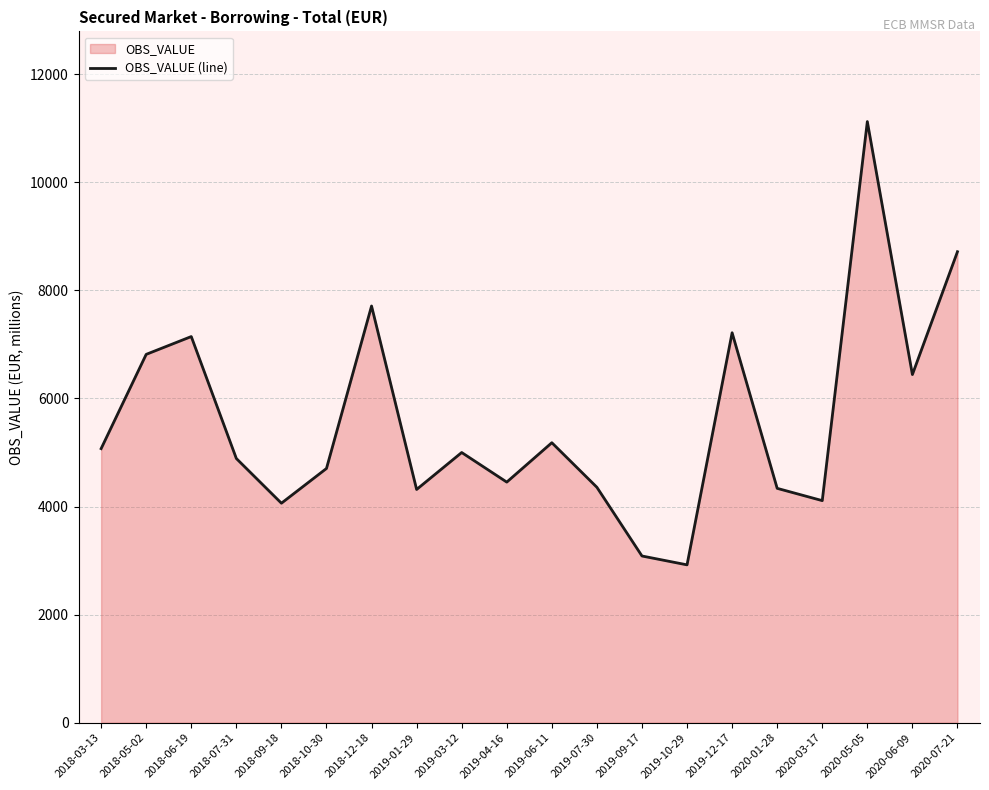

The value at 2019-04-16 is 4452.0. True or false?

True